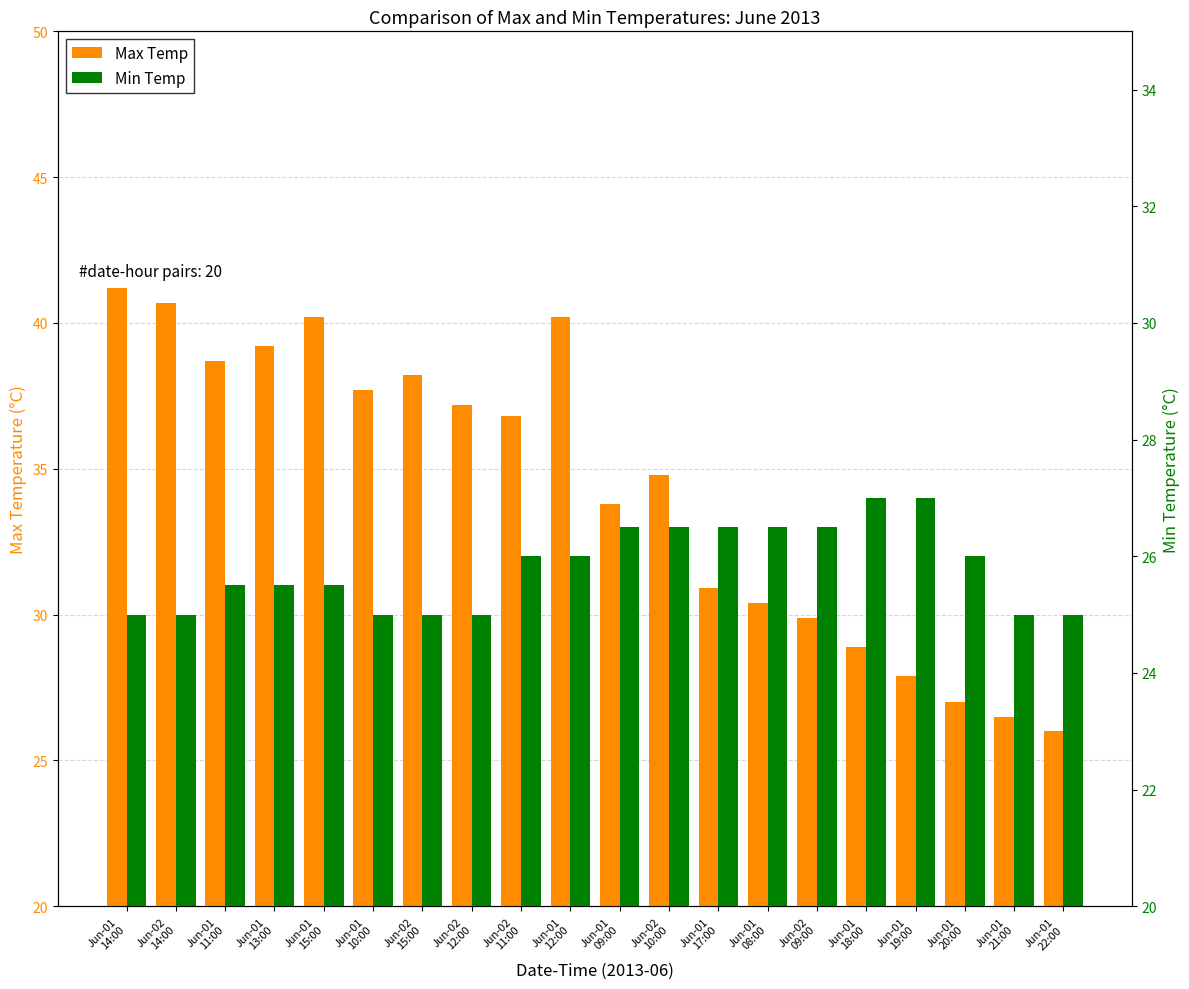

At how many categories does at least one series exceed 28?

16